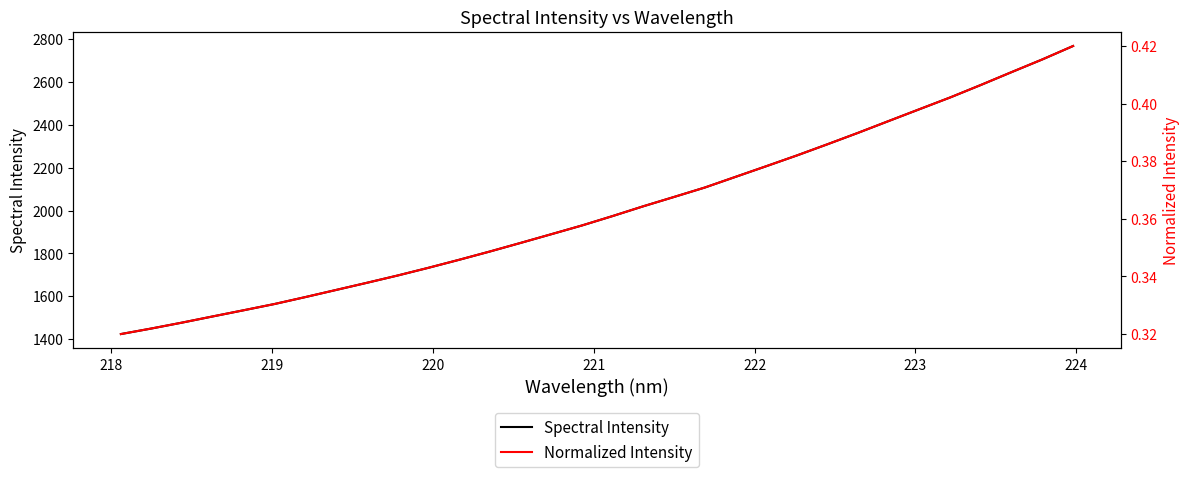

Does the chart display data point markers on the line(s)?

No